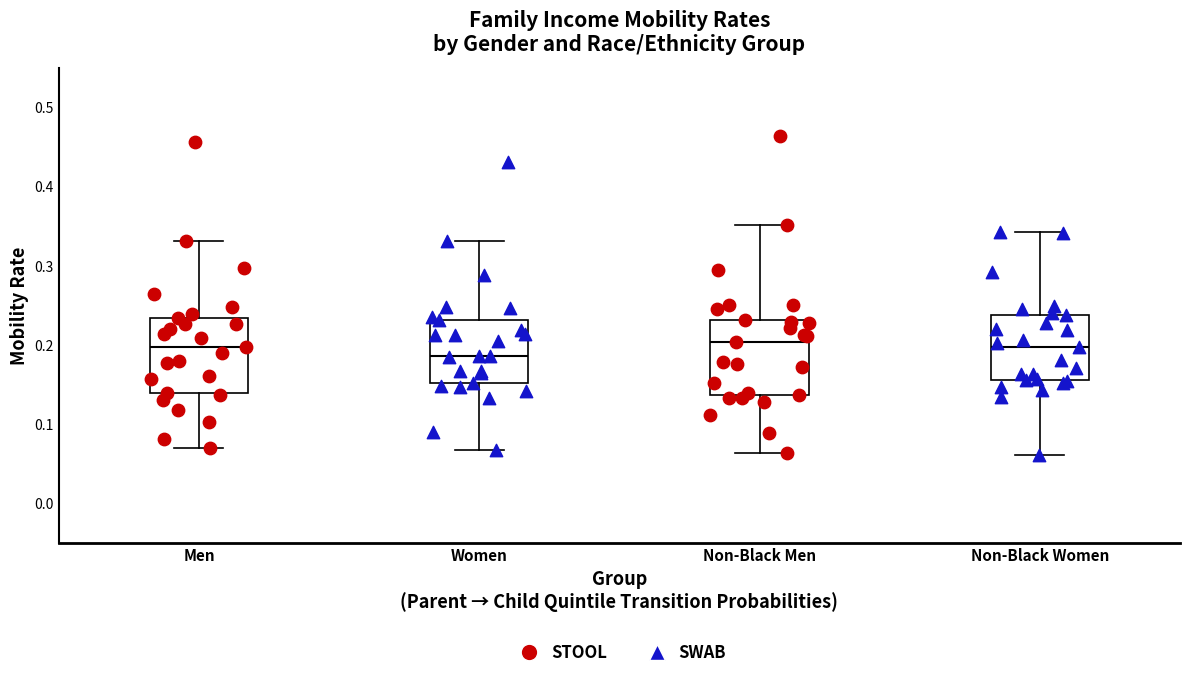

Reading left to right, read every box against the y-axis: the position of its median line, the range the box covers, and the ends of its whiskers. The values are not printed on the chart, so give them approximately, as read against the axis.

Men: median 0.20, box 0.14 to 0.23, whiskers 0.07 to 0.33
Women: median 0.19, box 0.15 to 0.23, whiskers 0.07 to 0.33
Non-Black Men: median 0.20, box 0.14 to 0.23, whiskers 0.06 to 0.35
Non-Black Women: median 0.20, box 0.16 to 0.24, whiskers 0.06 to 0.34